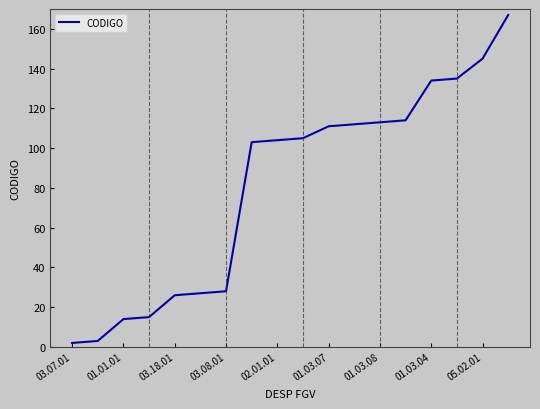

What is the greatest value displayed?

167